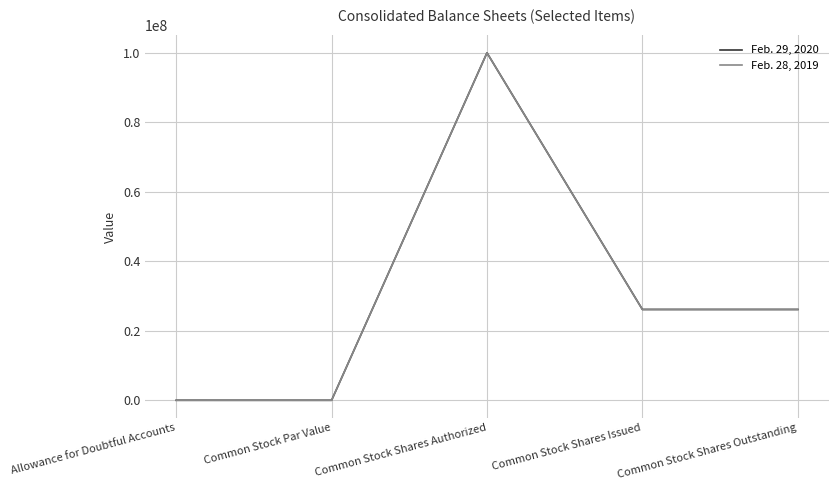

What is the sum of all Feb. 29, 2020 values?

152300952